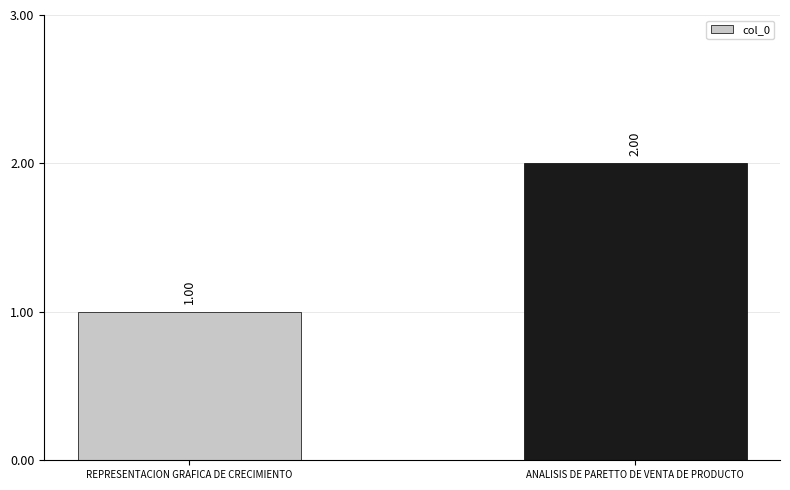

What is the maximum value shown in the chart?

2